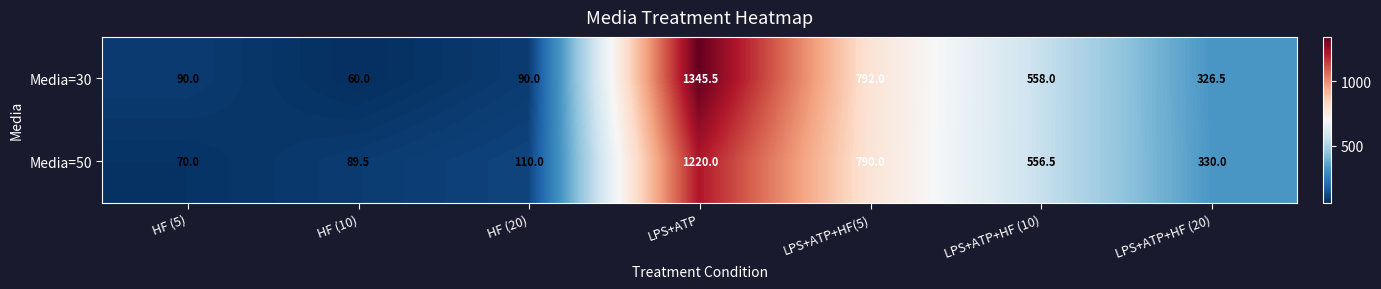

List the series in order of their peak value, lowest first.

Media=50, Media=30